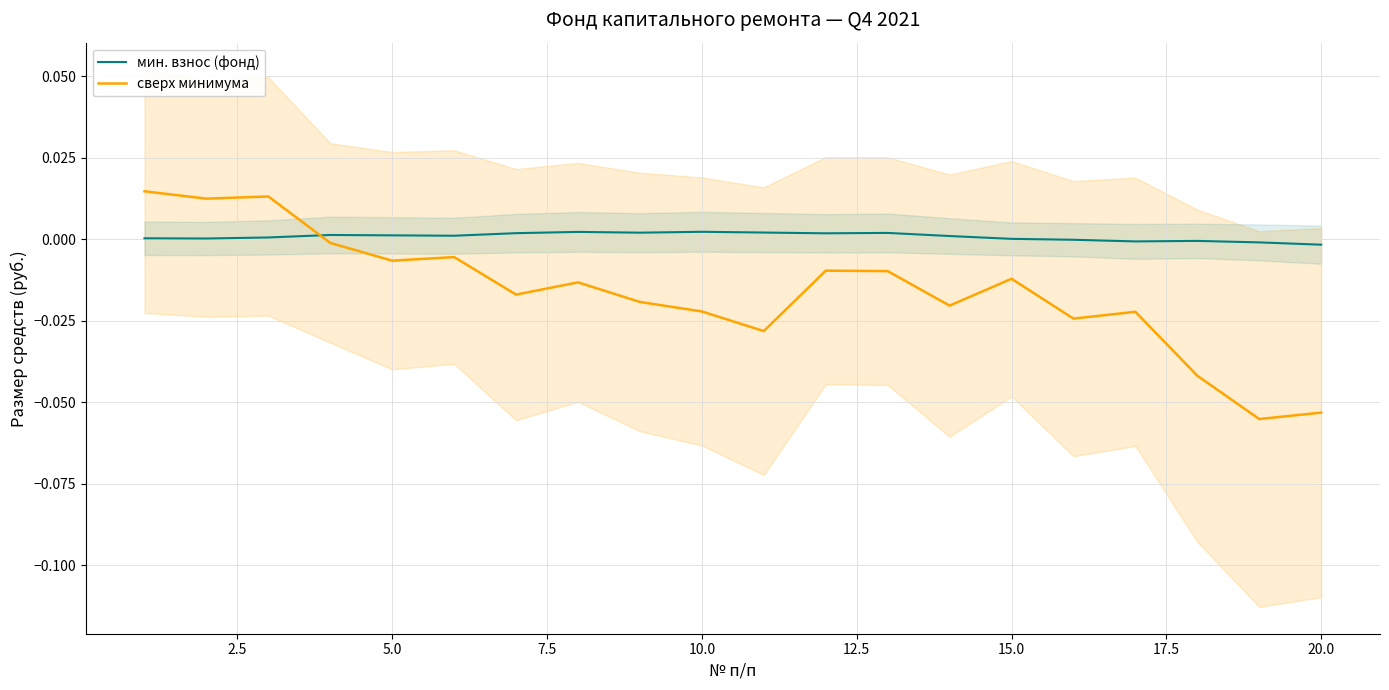

How many lines are shown in the chart?

2